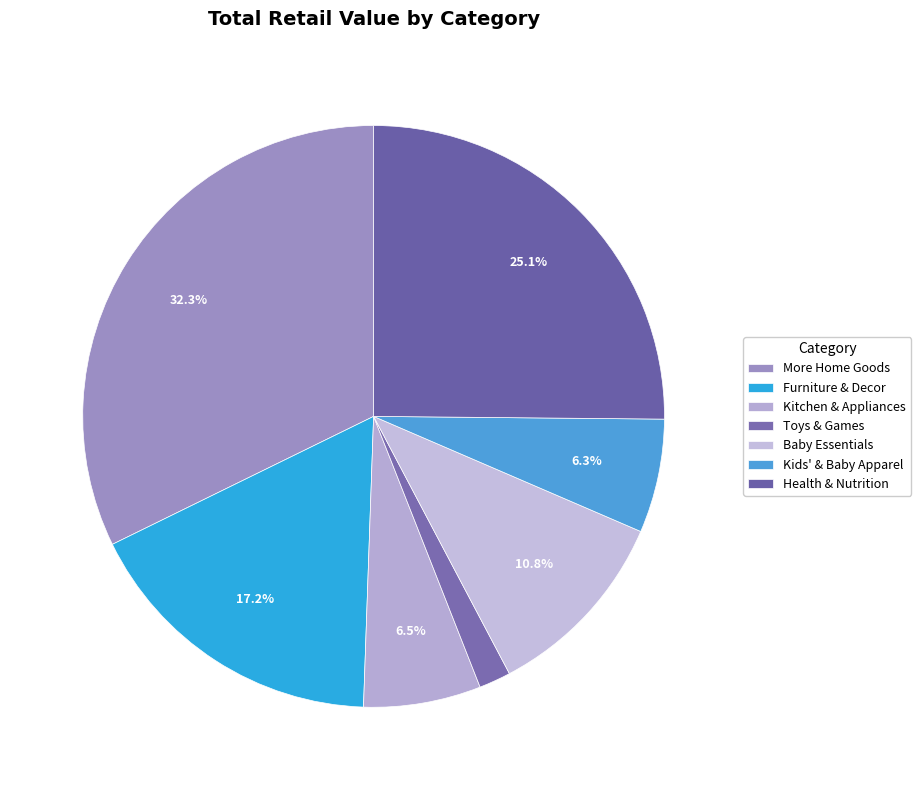

True or false: Toys & Games accounts for 16% of the total.

False